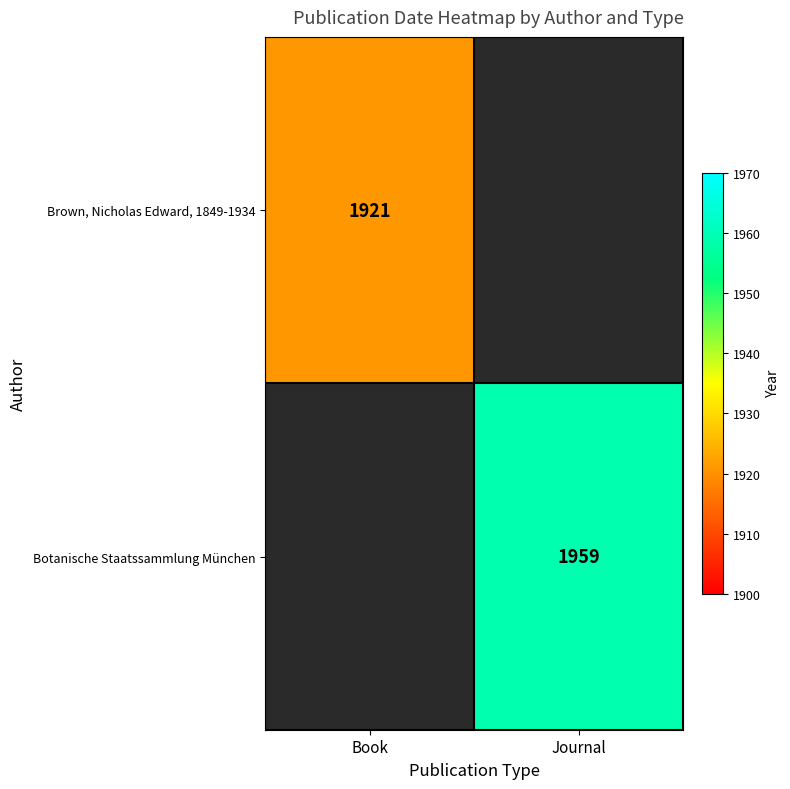

The value of Brown, Nicholas Edward, 1849-1934 at Book is 3073. True or false?

False